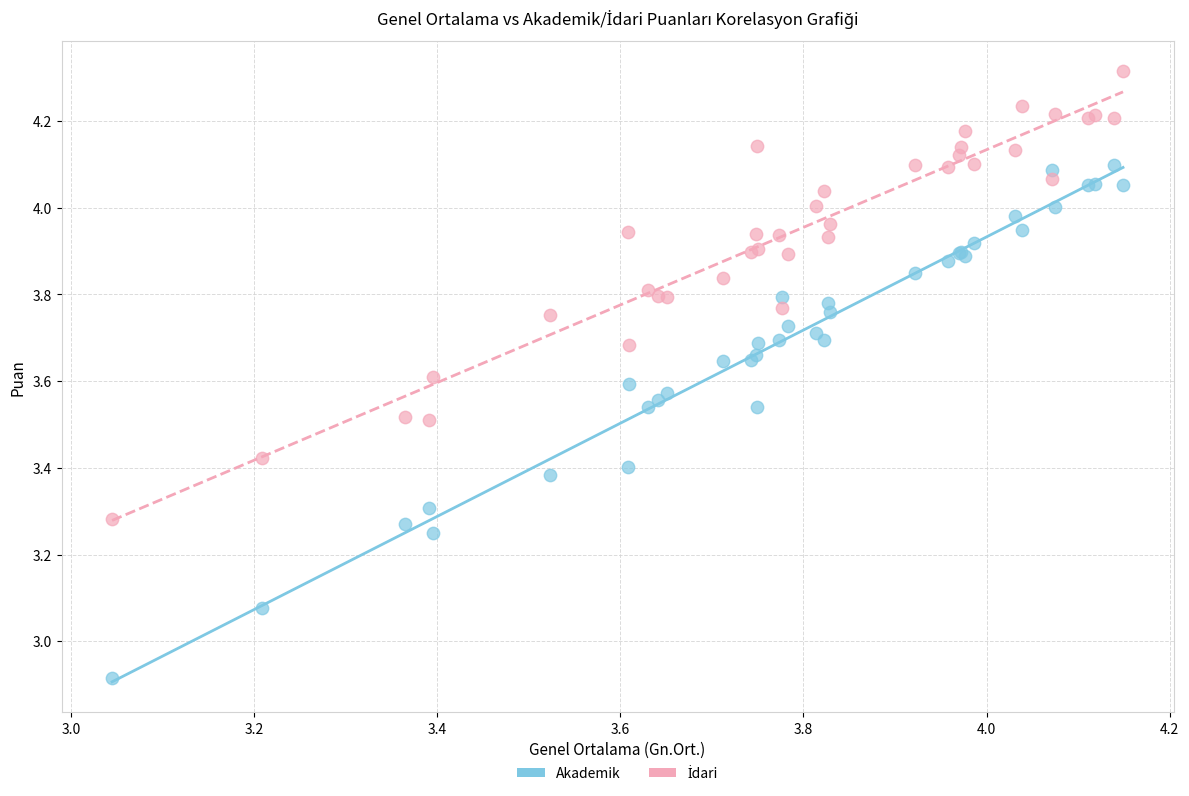

Which series reaches the minimum Y coordinate?

Akademik